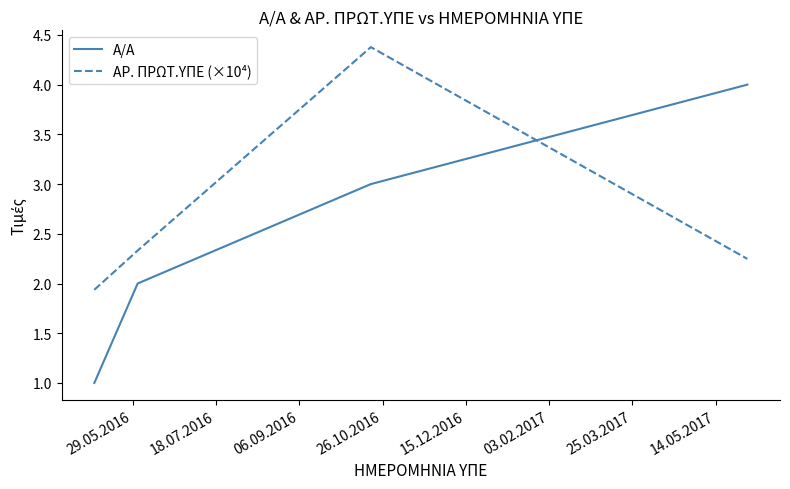

True or false: ΑΡ. ΠΡΩΤ.ΥΠΕ (×10⁴) has more than 2 points higher than both neighbors.

False